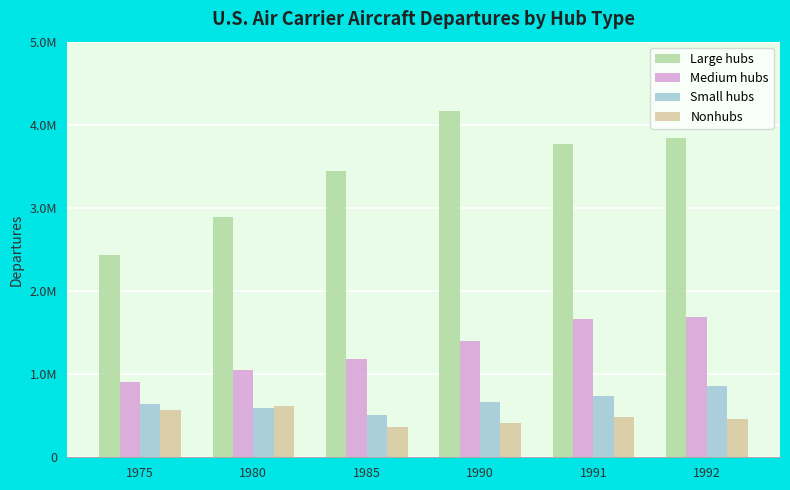

List the series in order of their peak value, highest first.

Large hubs, Medium hubs, Small hubs, Nonhubs